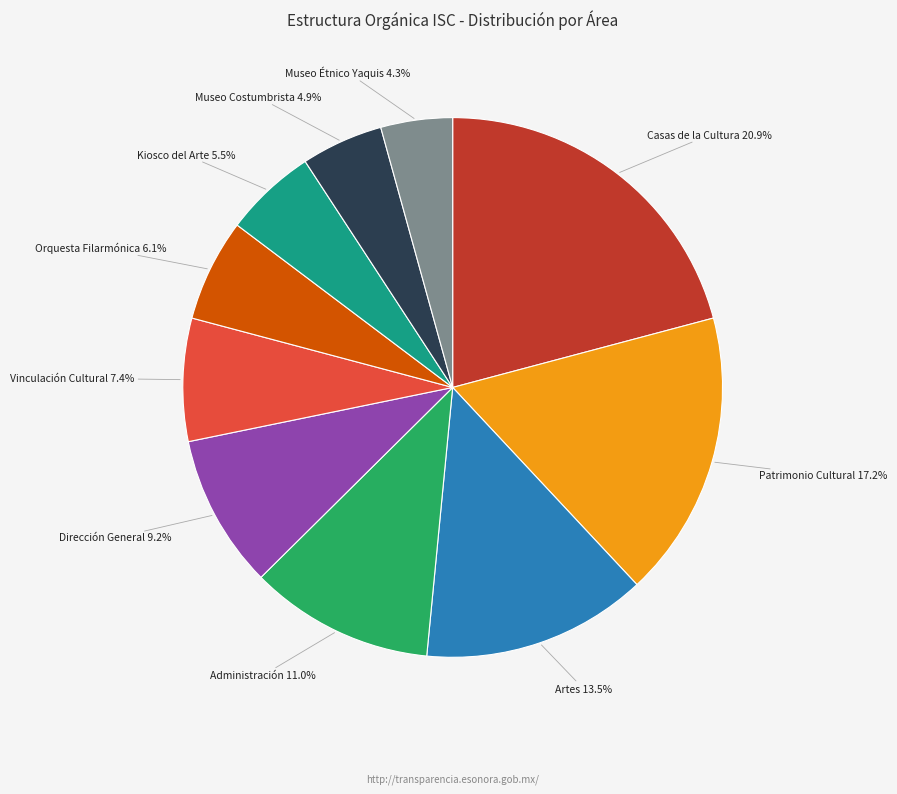

Rank the categories by value from lowest to highest.

Museo Étnico Yaquis, Museo Costumbrista, Kiosco del Arte, Orquesta Filarmónica, Vinculación Cultural, Dirección General, Administración, Artes, Patrimonio Cultural, Casas de la Cultura